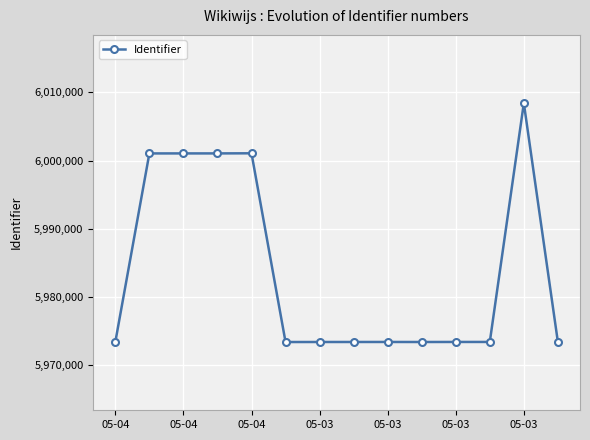

How many data points are less than 5973442?

7